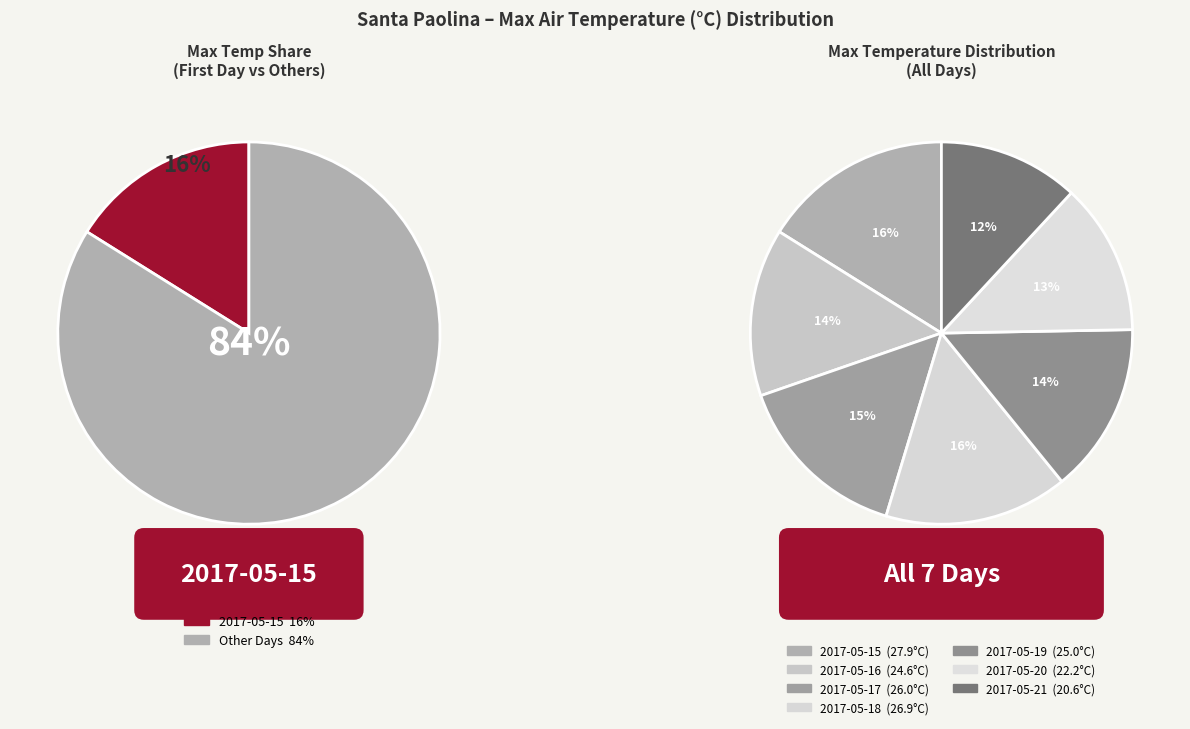

Is there a majority slice in this chart?

No